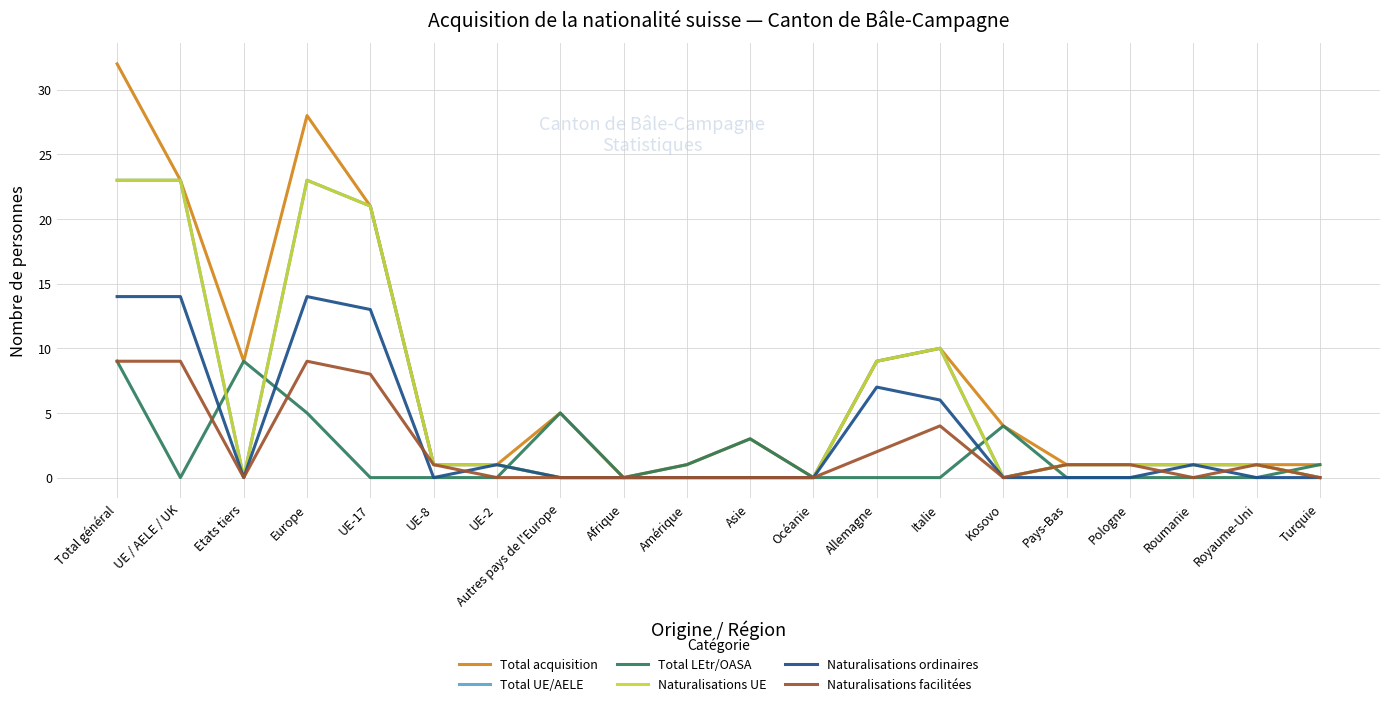

What is the maximum value for Naturalisations ordinaires?

14